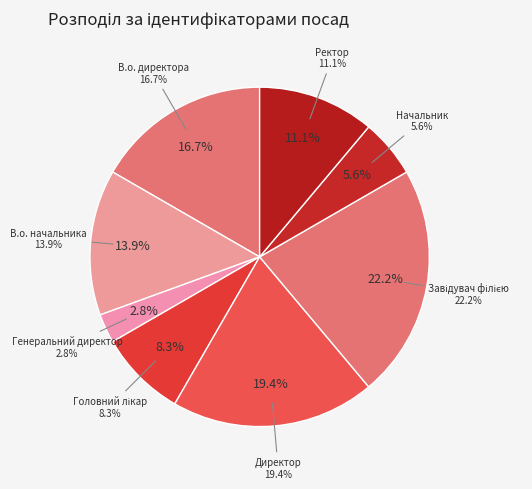

Is there a majority slice in this chart?

No